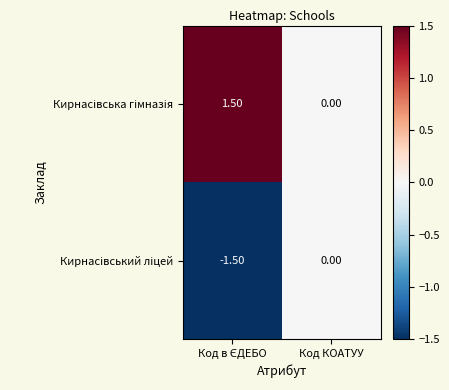

At Код КОАТУУ, list the series in order from largest to smallest.

Кирнасівська гімназія, Кирнасівський ліцей